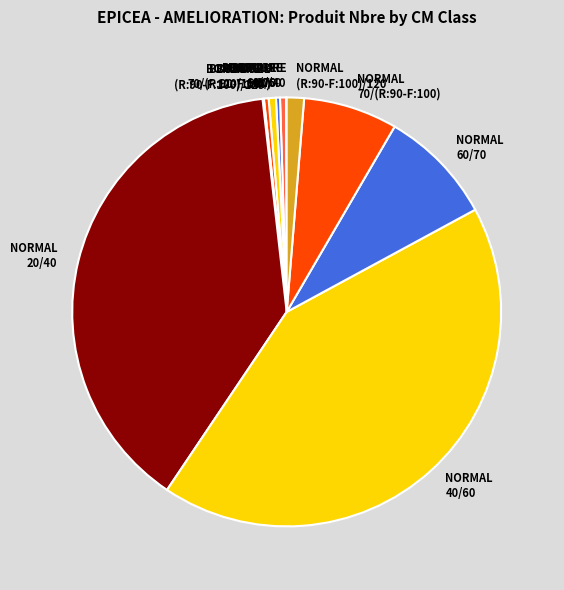

Do BORDURE 40/60 and NORMAL 20/40 together represent more than half of the pie?

No